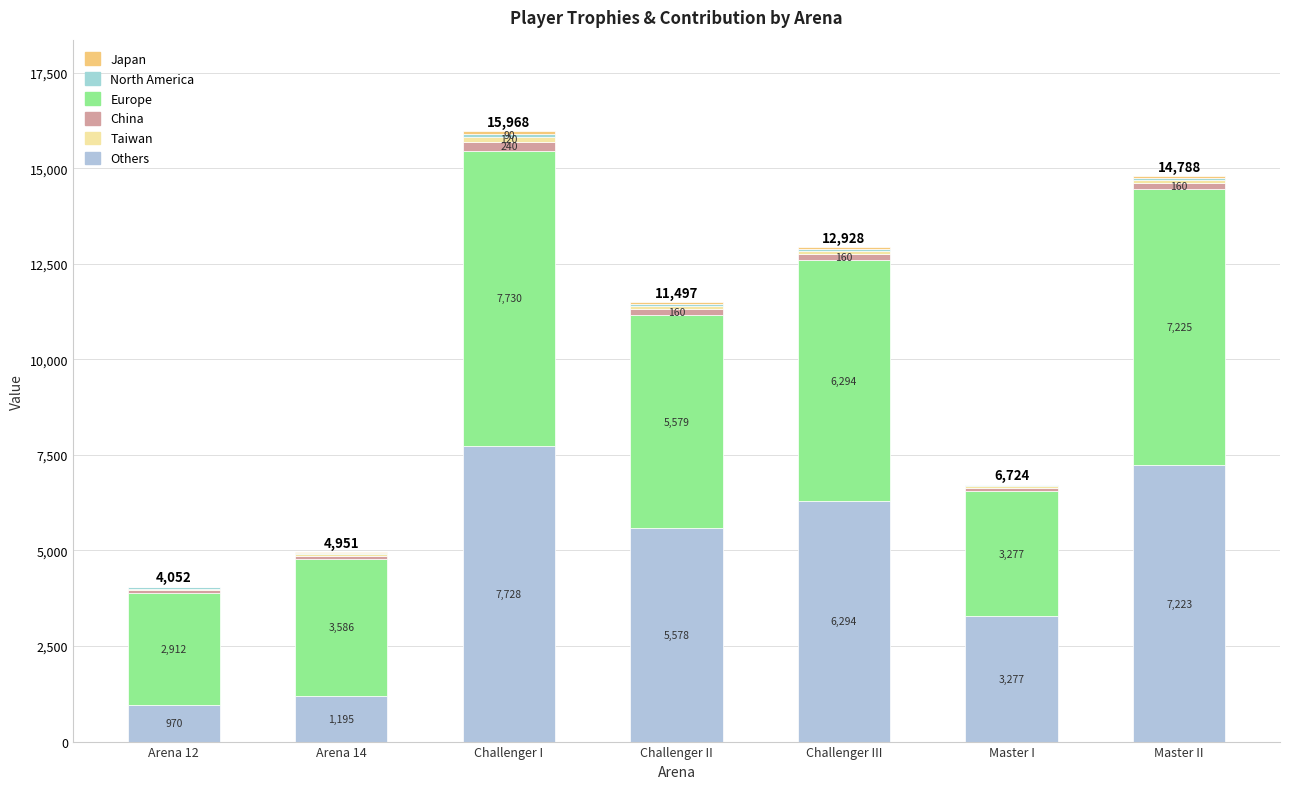

How many North America values are between 30 and 60?

6